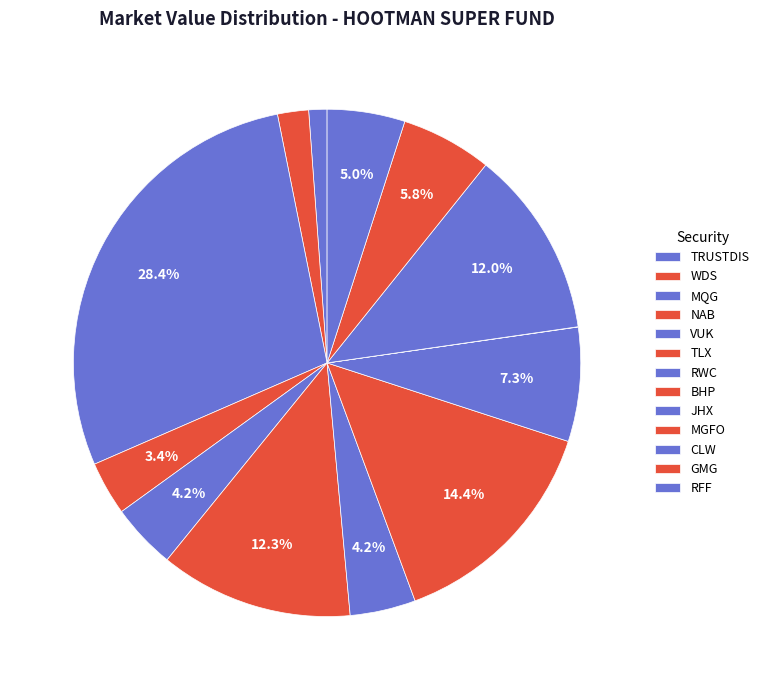

Does any single category account for the majority?

No